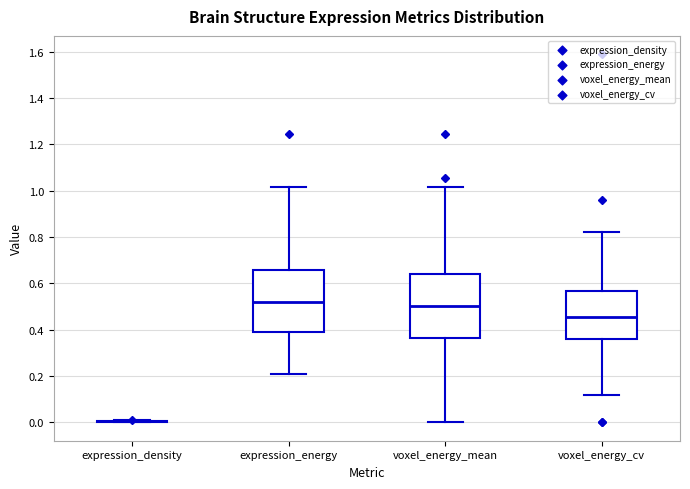

Reading left to right, read every box against the y-axis: the position of its median line, the range the box covers, and the ends of its whiskers. The values are not printed on the chart, so give them approximately, as read against the axis.

expression_density: box collapsed to a line at 0.00, whiskers 0.00 to 0.00
expression_energy: median 0.52, box 0.38 to 0.66, whiskers 0.22 to 1.02
voxel_energy_mean: median 0.50, box 0.36 to 0.64, whiskers 0.00 to 1.02
voxel_energy_cv: median 0.46, box 0.36 to 0.56, whiskers 0.12 to 0.82